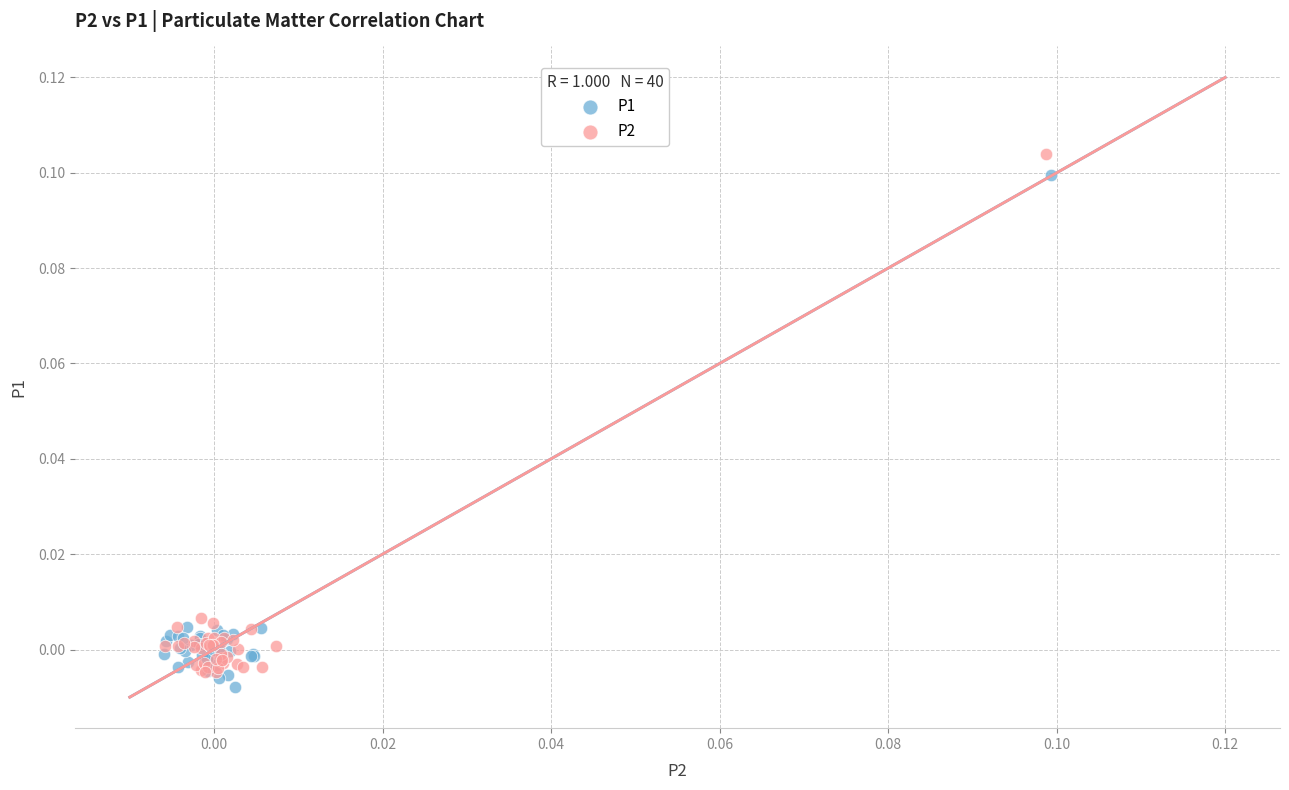

Which series has the largest Y range (max minus min)?

P2